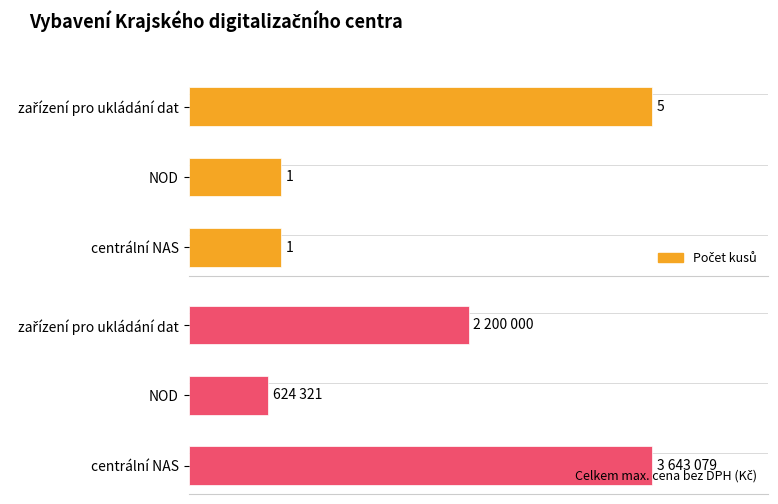

Is the value of Počet kusů at NOD greater than the value of Celkem max. cena bez DPH (Kč) at zařízení pro ukládání dat?

No